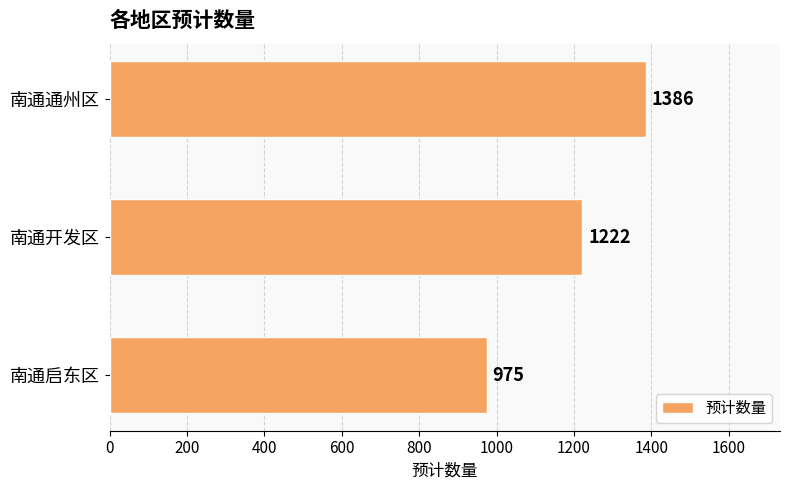

Where is the data nearest to the value 1180?

南通开发区